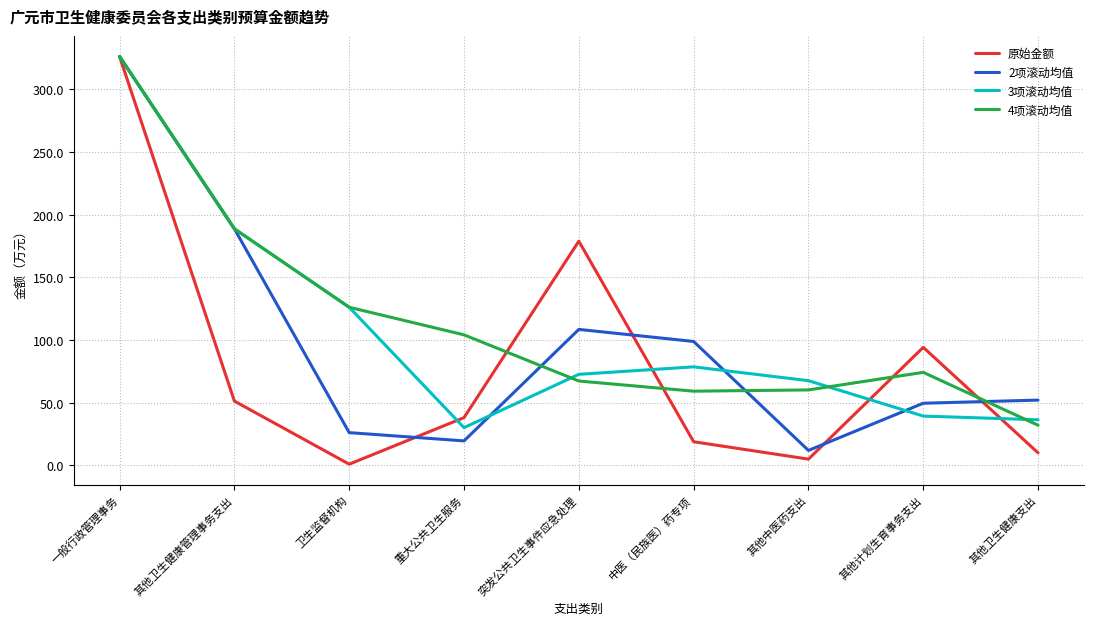

Which series has the largest total across all categories?

4项滚动均值